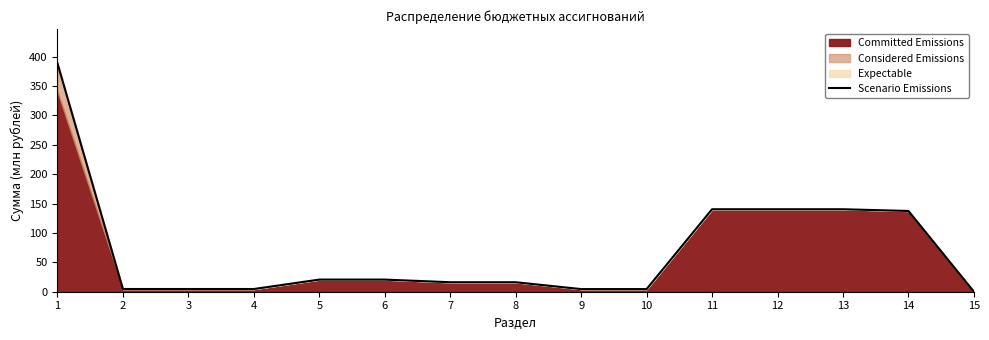

Which label corresponds to the smallest value in the chart?

15